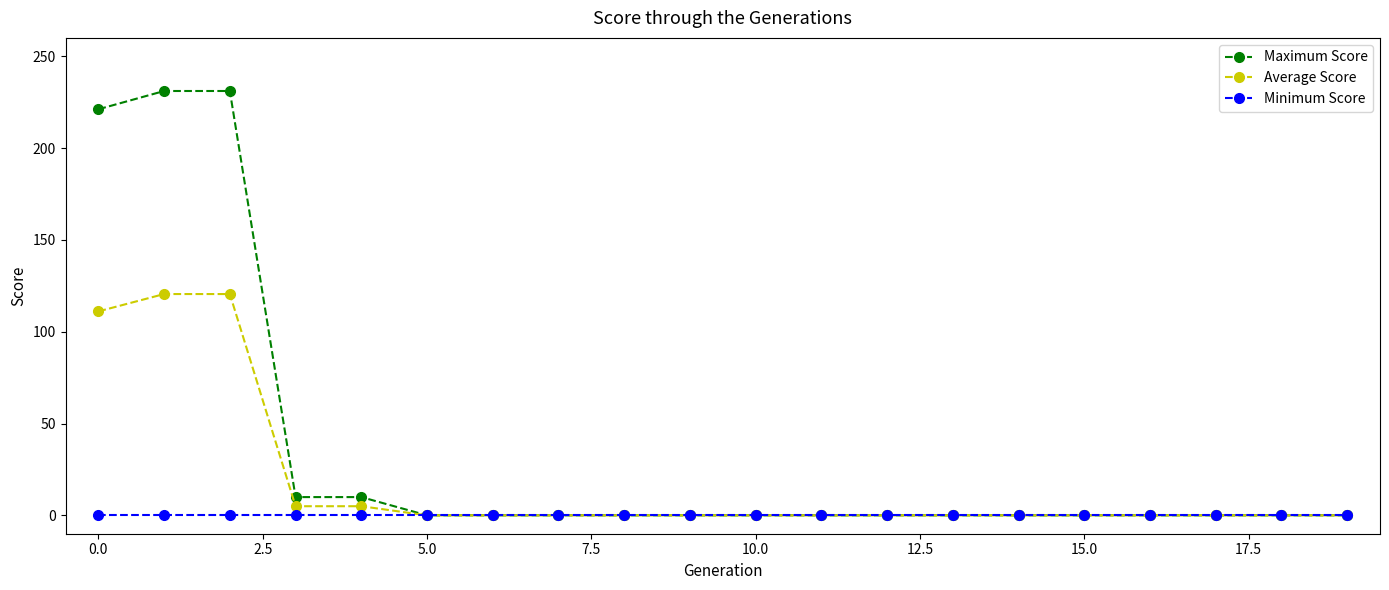

How many values in the Average Score series exceed 0?

5